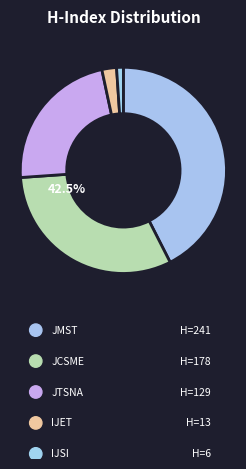

How many segments does this pie chart have?

5